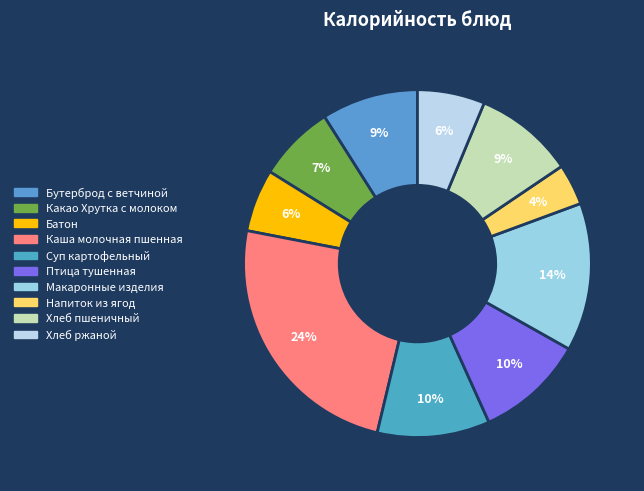

How many slices are in this pie chart?

10